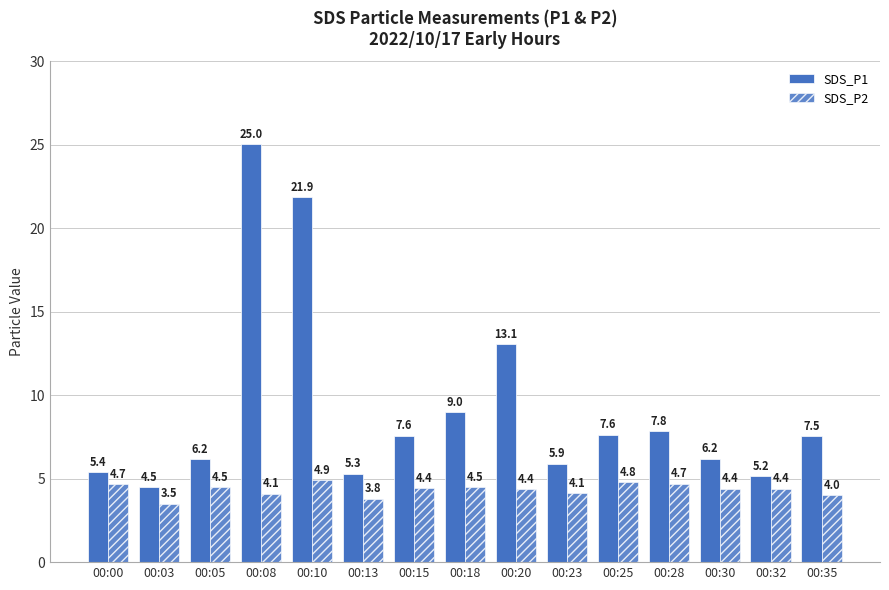

Are the bars horizontal?

No